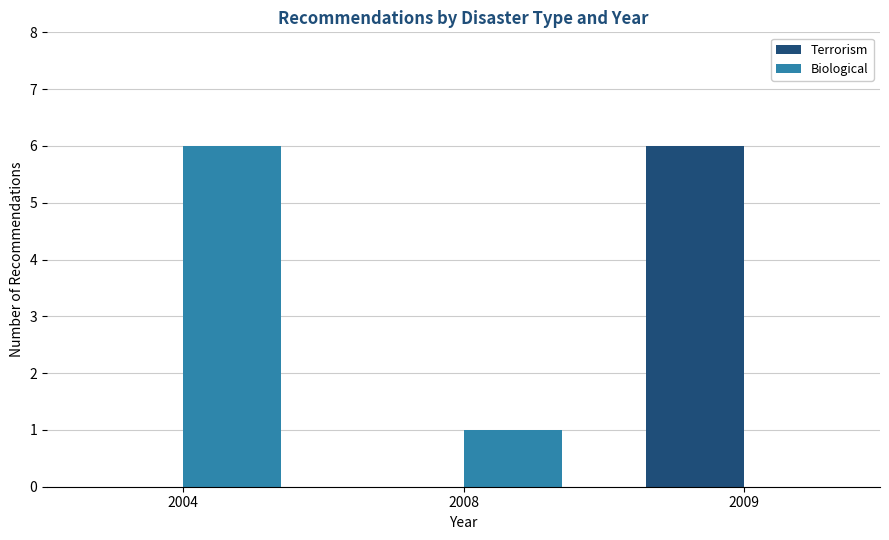

How many distinct data groups are displayed?

2